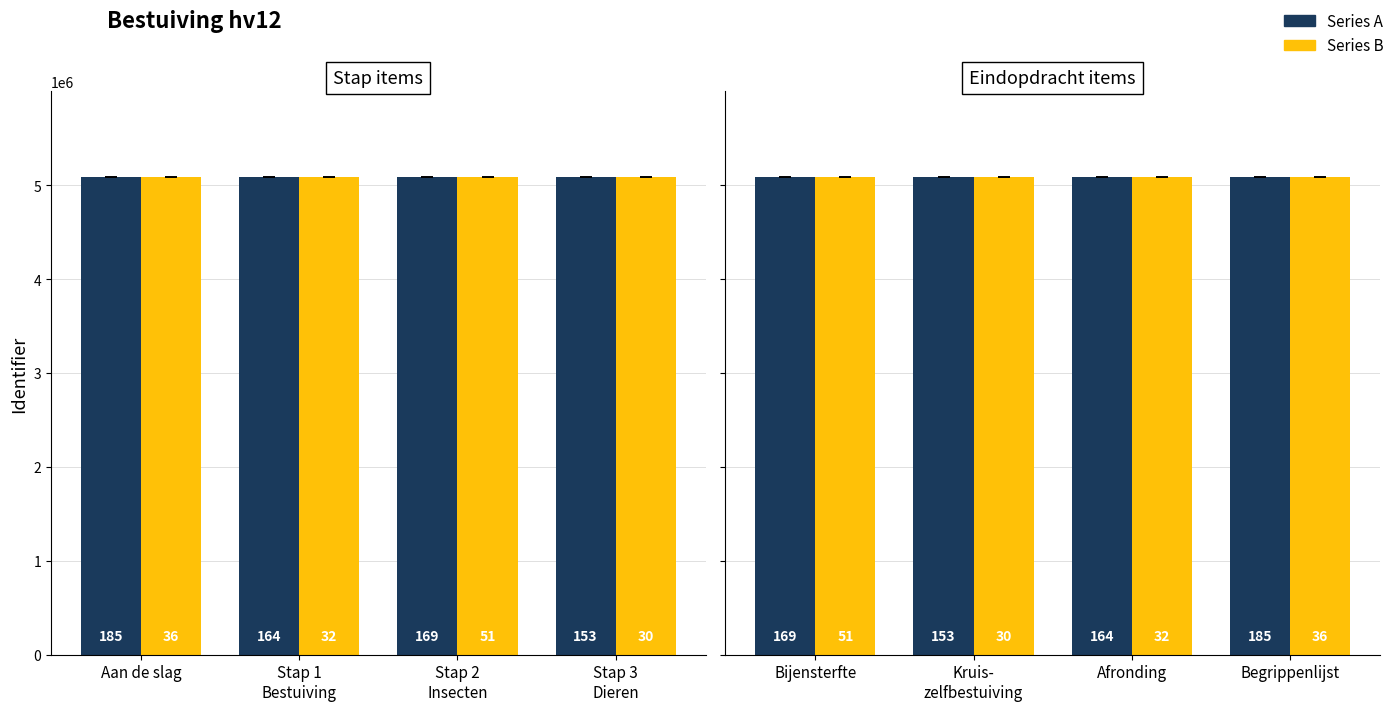

What is the difference between the maximum and minimum values in the Series A series?

9